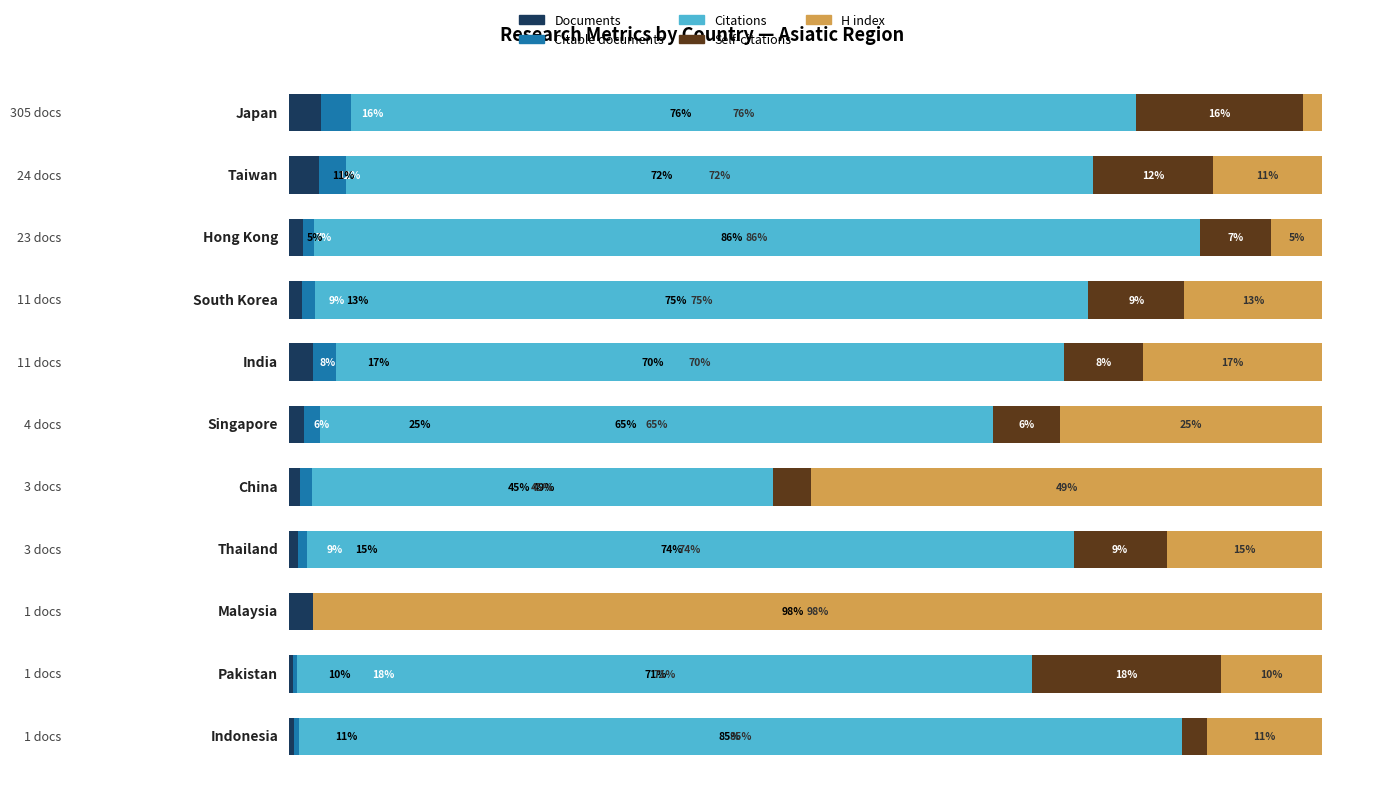

What are all the series names shown in the legend?

Documents, Citable documents, Citations, Self-citations, H index